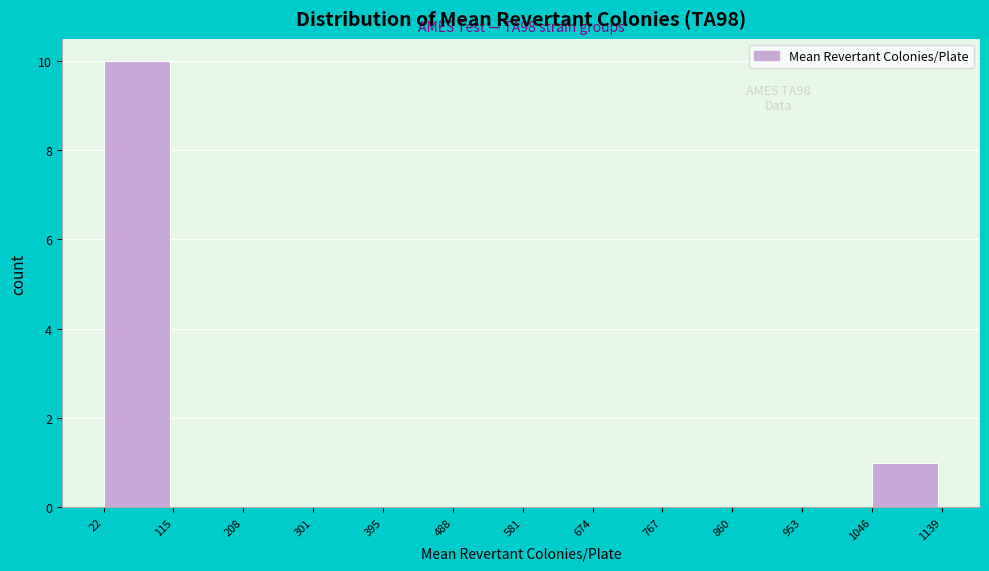

Over which range of the x-axis is the bar tallest?

22 to 115